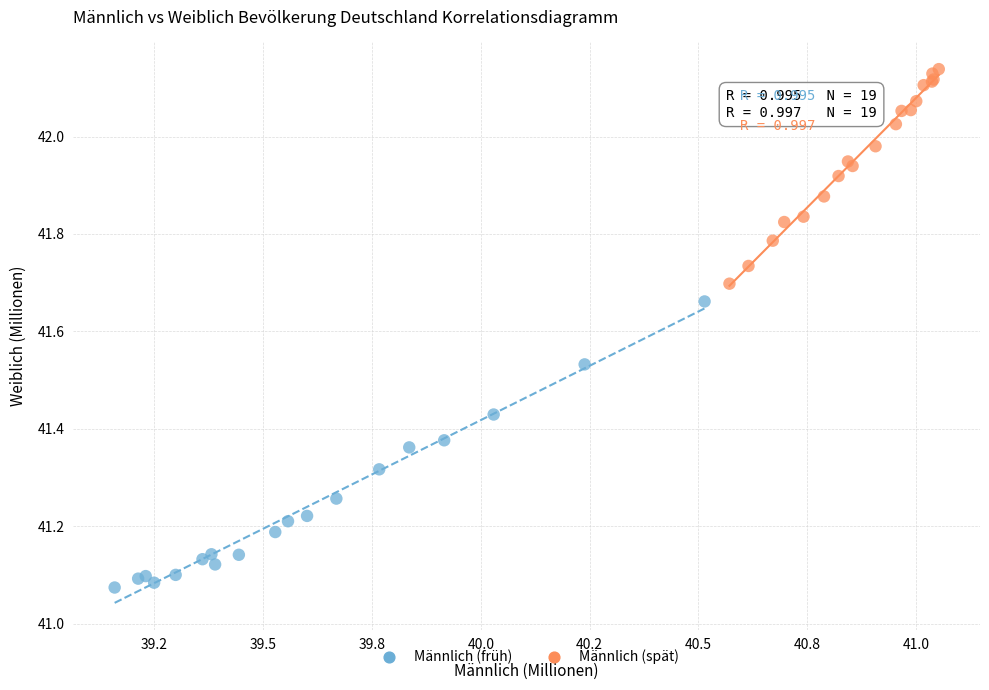

Which series has the widest spread of Y values?

Männlich (früh)